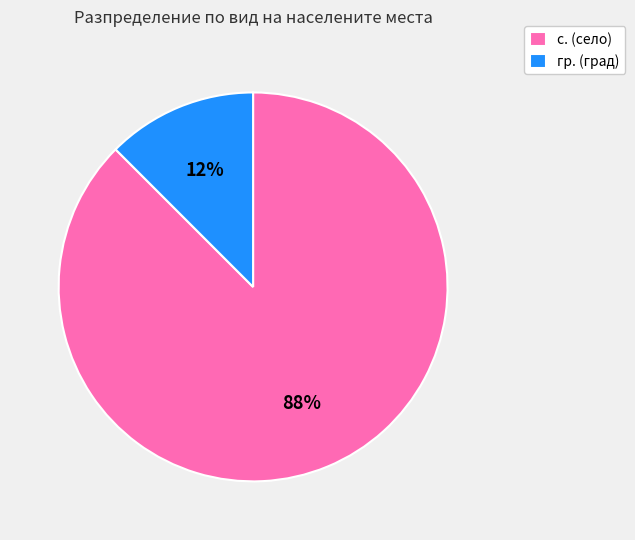

To the nearest percent, what is the combined percentage of гр. (град) and с. (село)?

100%